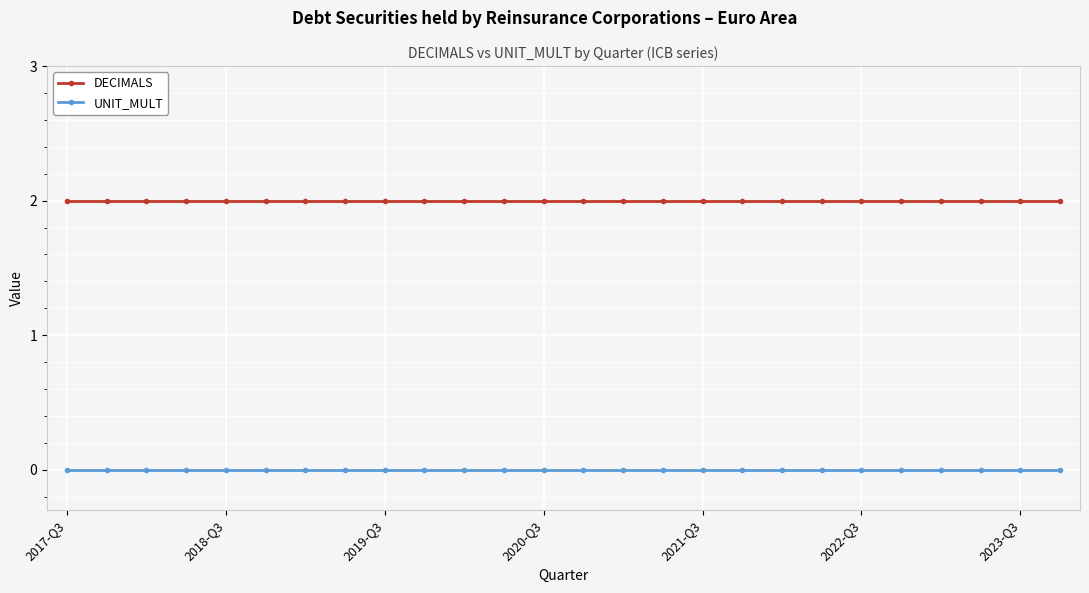

List the series in order of their overall mean, lowest first.

UNIT_MULT, DECIMALS